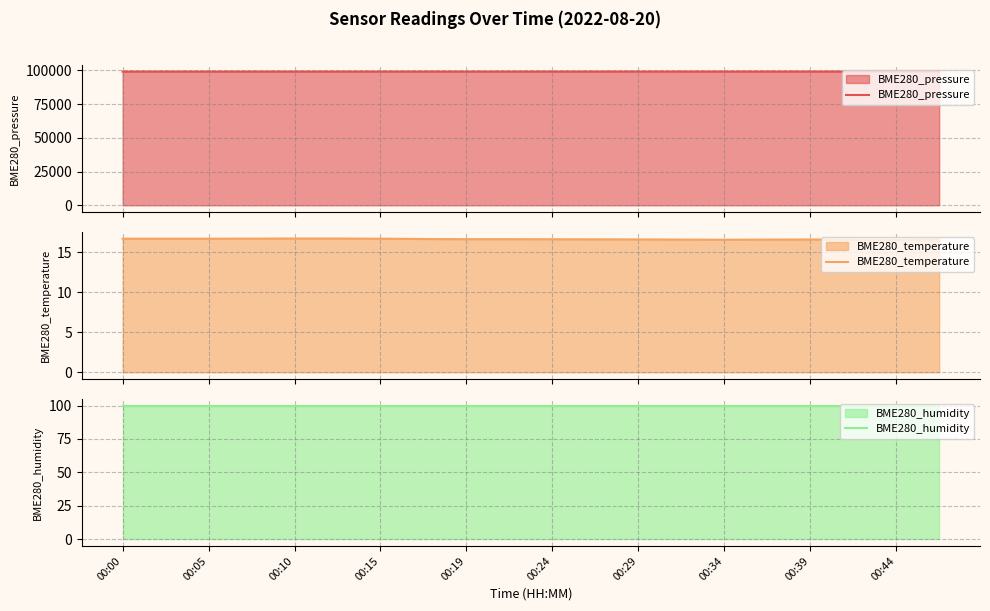

True or false: BME280_temperature and BME280_humidity cross at least once.

False